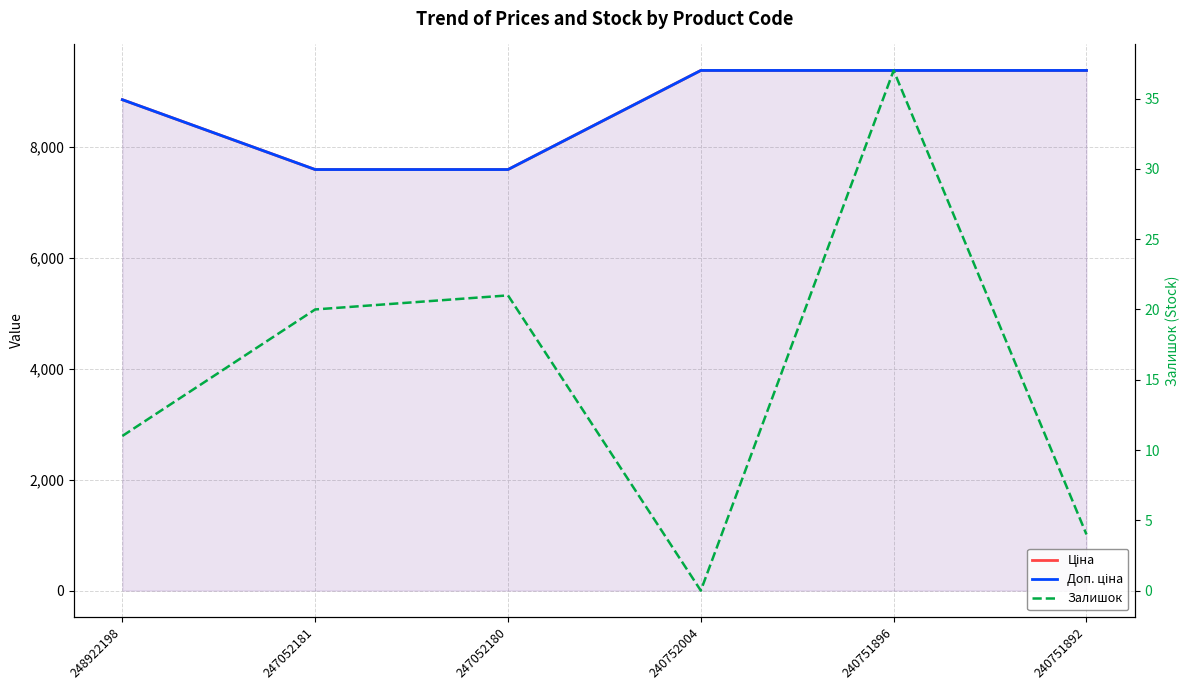

How many values in the Ціна series are below 9383?

3